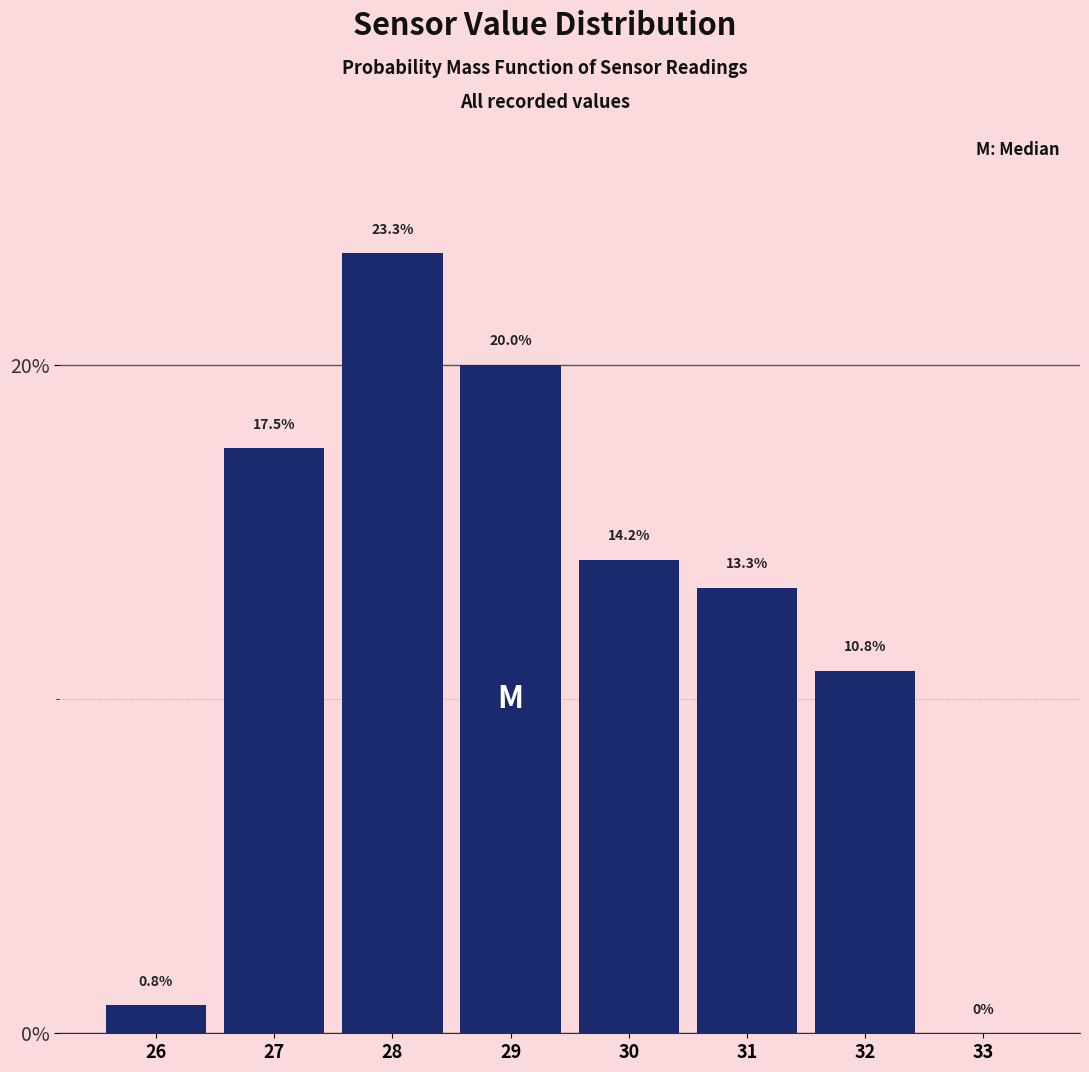

Reading left to right, extract all data points from this chart.

26=0.8	27=17.5	28=23.3	29=20.0	30=14.2	31=13.3	32=10.8	33=0.0